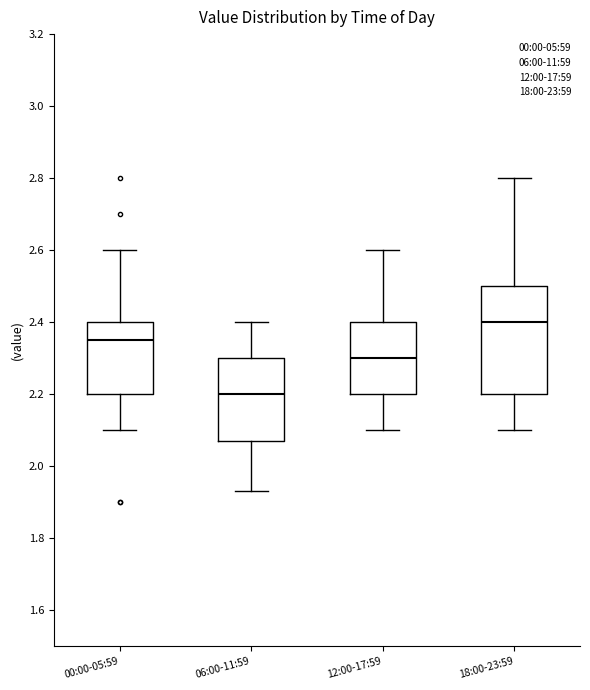

Reading left to right, read every box against the y-axis: the position of its median line, the range the box covers, and the ends of its whiskers. The values are not printed on the chart, so give them approximately, as read against the axis.

00:00-05:59: median 2.36, box 2.20 to 2.40, whiskers 2.10 to 2.60
06:00-11:59: median 2.20, box 2.08 to 2.30, whiskers 1.94 to 2.40
12:00-17:59: median 2.30, box 2.20 to 2.40, whiskers 2.10 to 2.60
18:00-23:59: median 2.40, box 2.20 to 2.50, whiskers 2.10 to 2.80